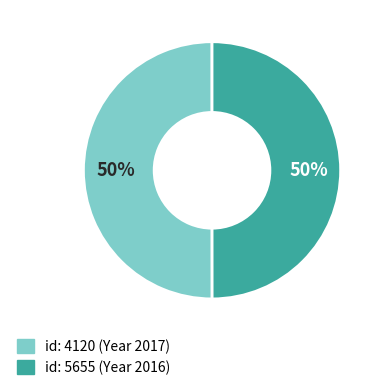

To the nearest percent, what is the average slice percentage?

50%